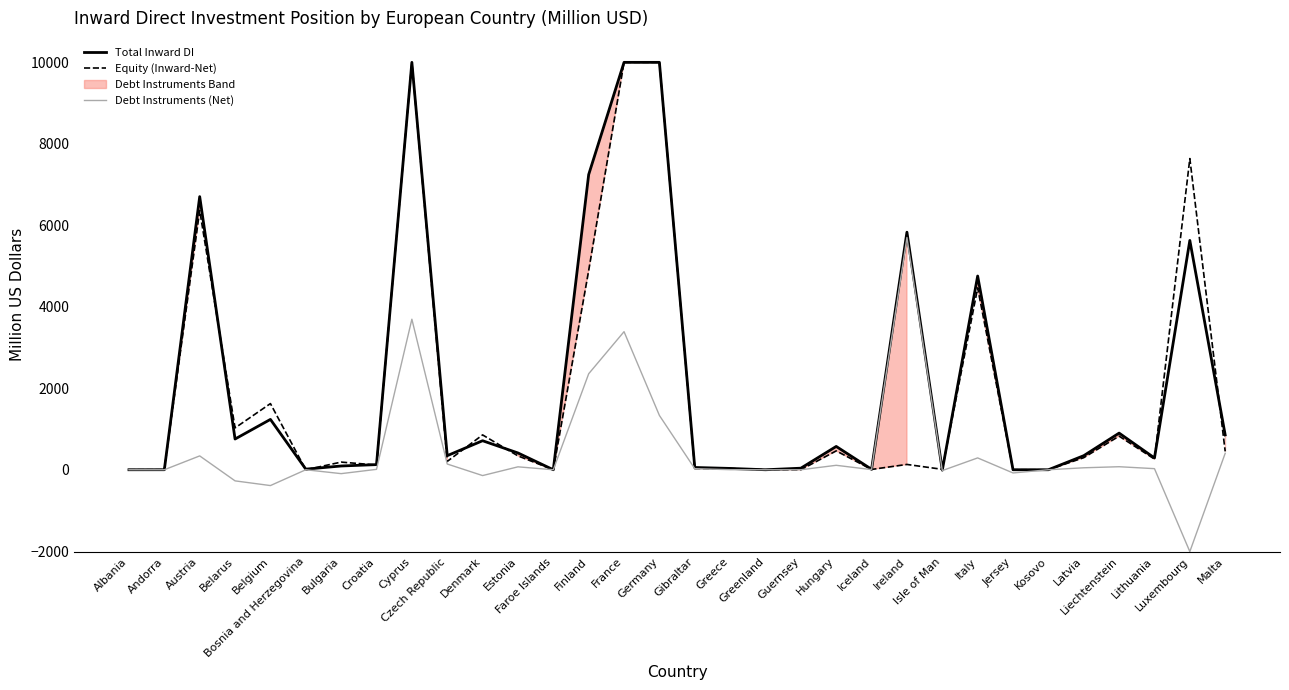

List the series in order of their peak value, lowest first.

Debt Instruments (Net), Total Inward DI, Equity (Inward-Net)